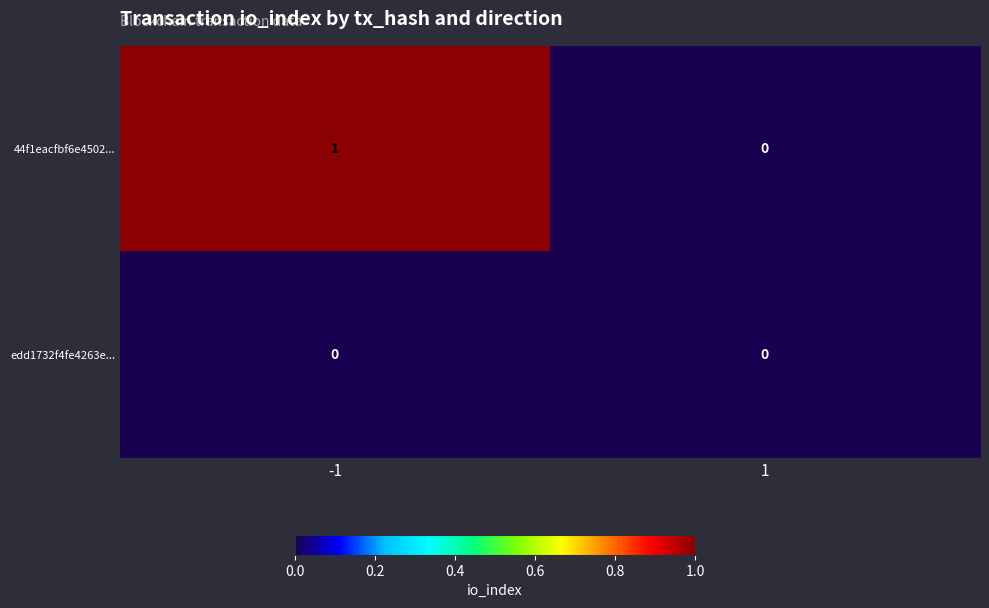

Which series changed the most between -1 and 1?

44f1eacfbf6e4502...